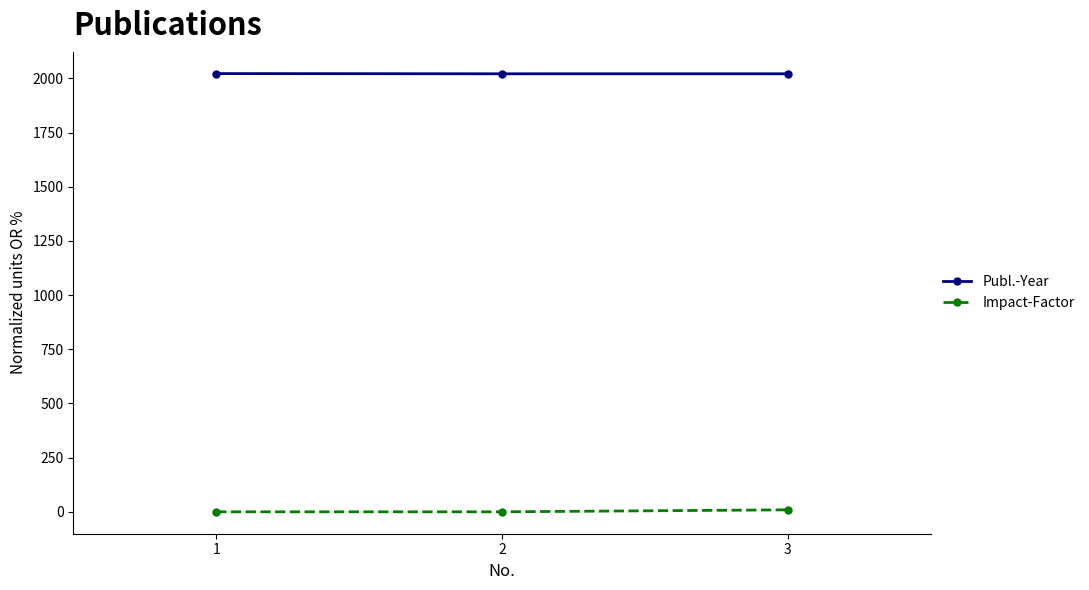

Rank the series by their maximum value, from lowest to highest.

Impact-Factor, Publ.-Year